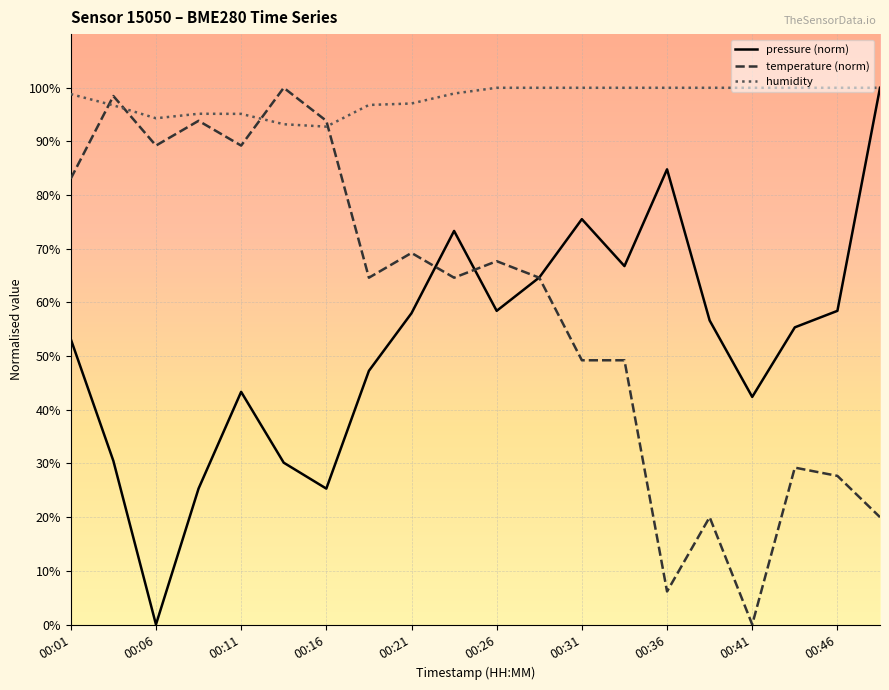

What is the maximum value for pressure (norm)?

100.0